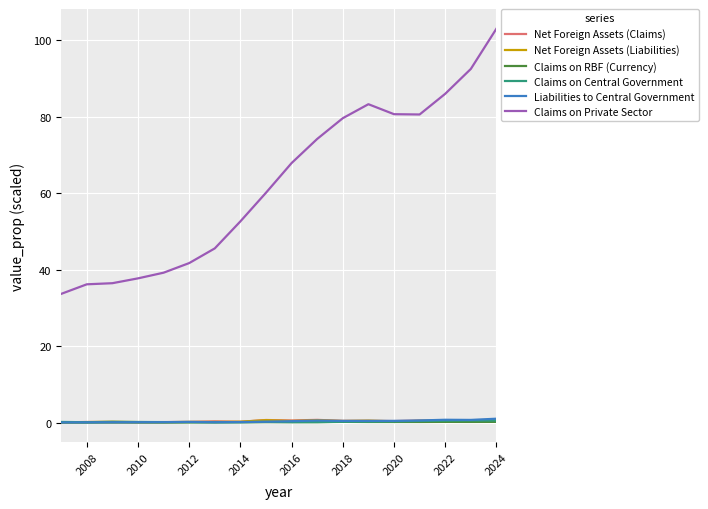

Which series has the largest range (max minus min)?

Claims on Private Sector